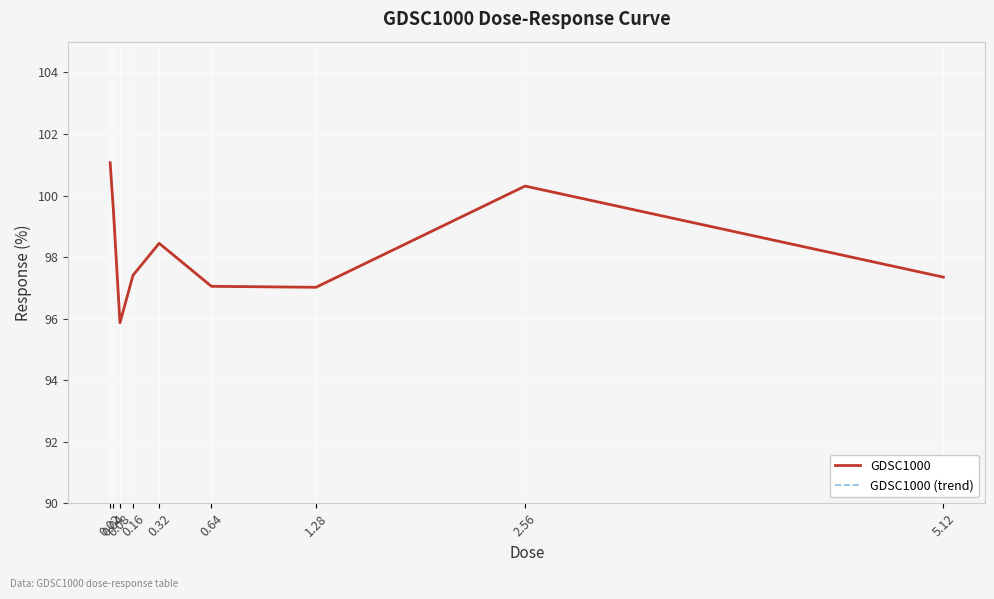

What is the value of the GDSC1000 point at the 1st from the left?

101.1